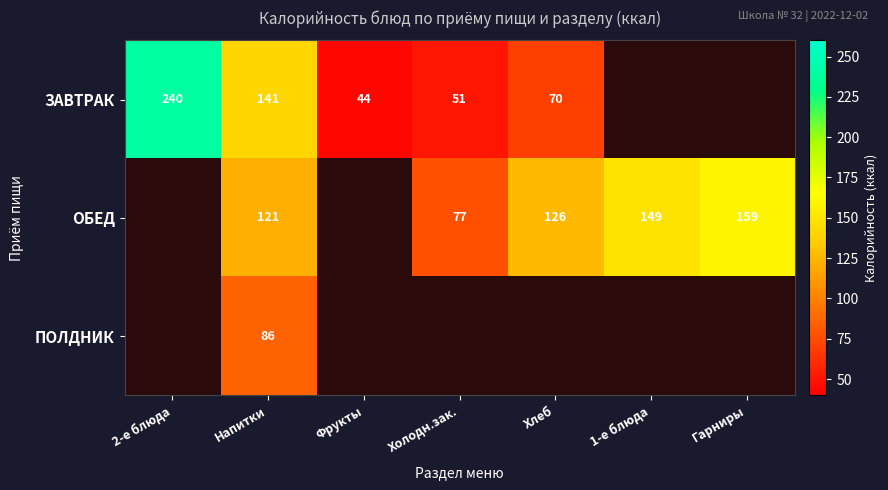

At Напитки, list the series in order from smallest to largest.

ПОЛДНИК, ОБЕД, ЗАВТРАК